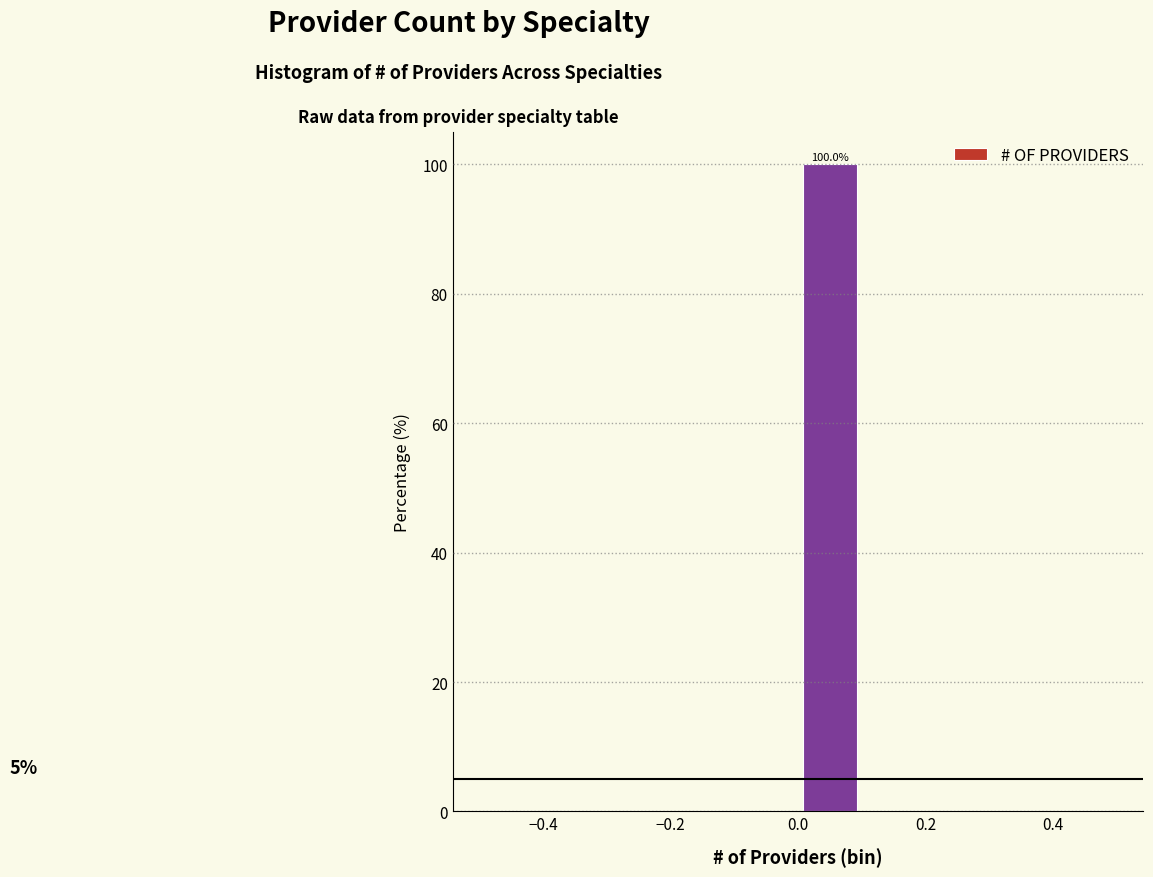

Which range on the x-axis has the tallest bar?

0.0 to 0.1